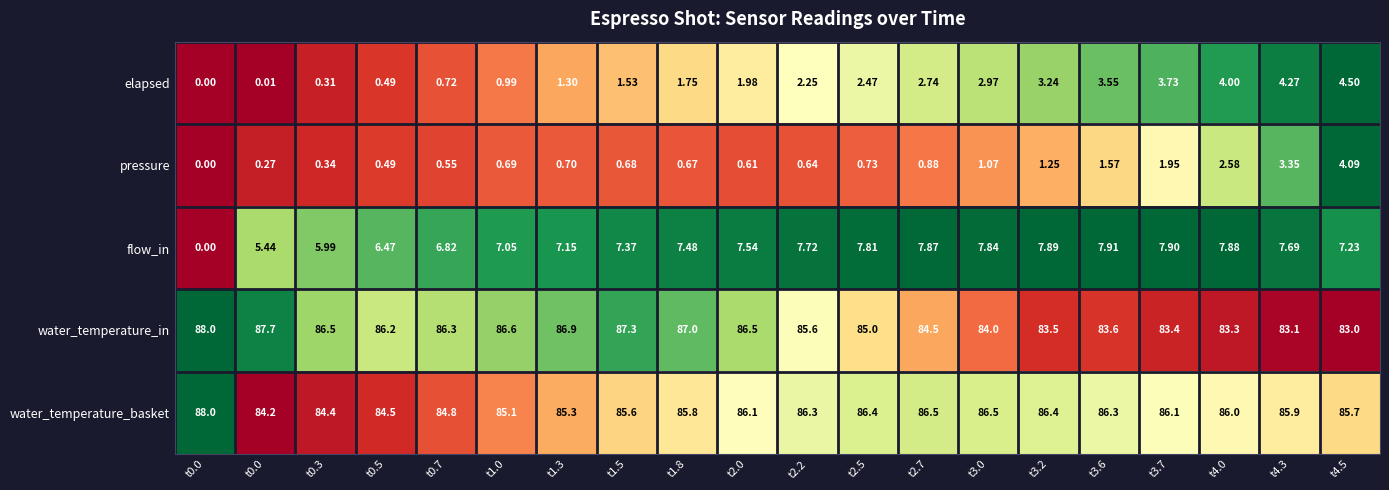

How many categories are shown in the chart?

20